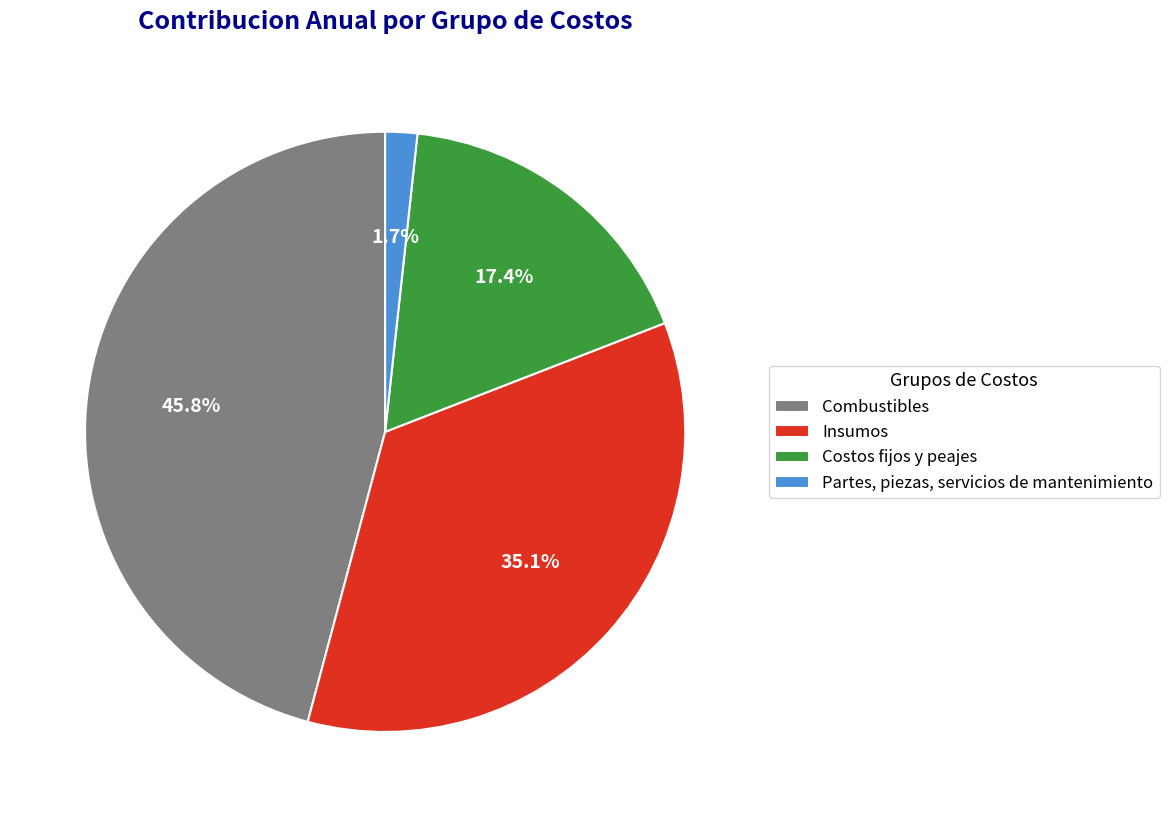

Does Partes, piezas, servicios de mantenimiento represent more than half of the total?

No